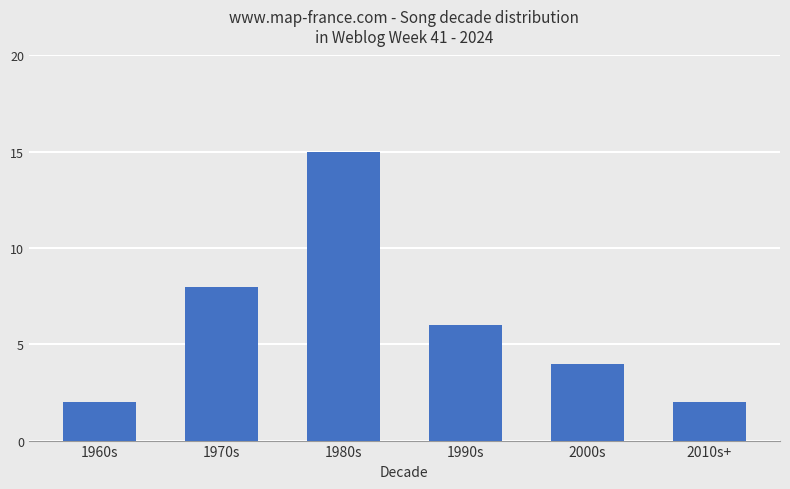

What is the maximum value shown in the chart?

15